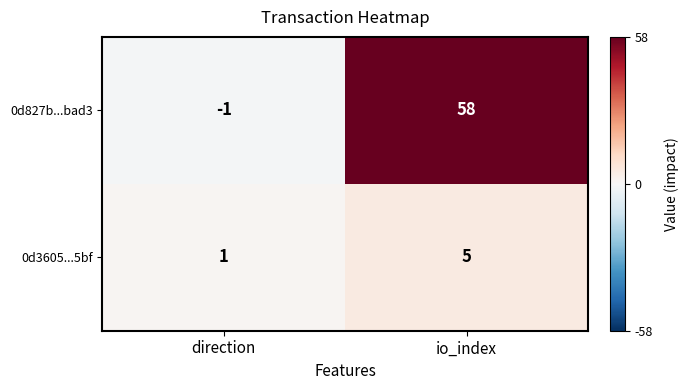

Reading left to right, transcribe all the data shown in this chart.

0d827b...bad3: direction=-1	io_index=58
0d3605...5bf: direction=1	io_index=5